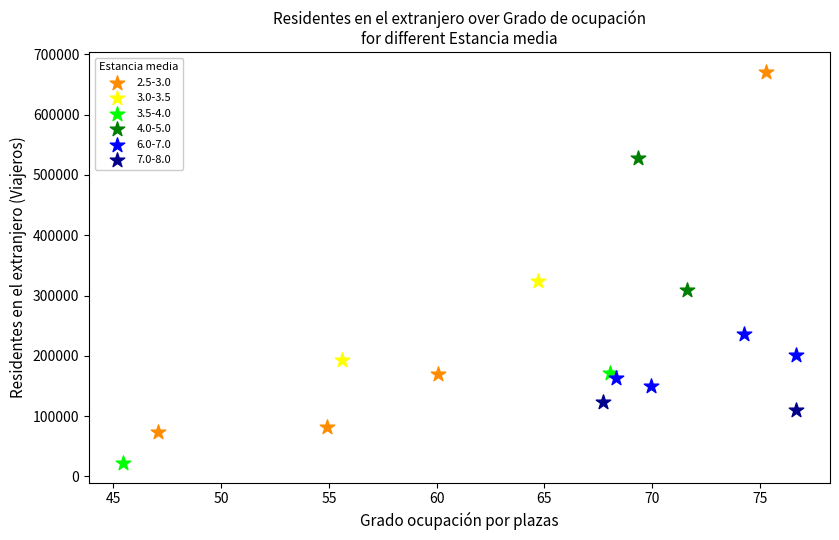

Which series contains the highest Y value?

2.5-3.0